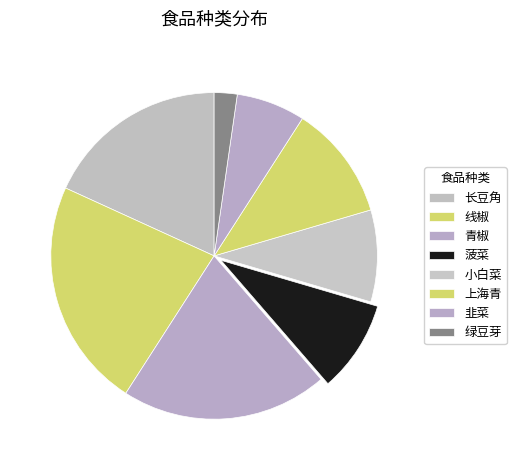

What is the ratio of the value at 绿豆芽 to the value at 小白菜?

0.2